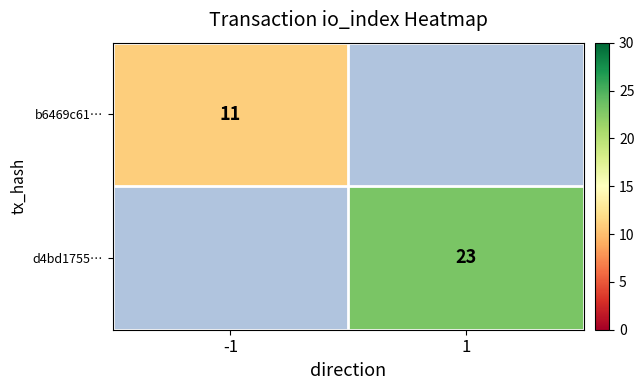

How many data points does each series have?

2